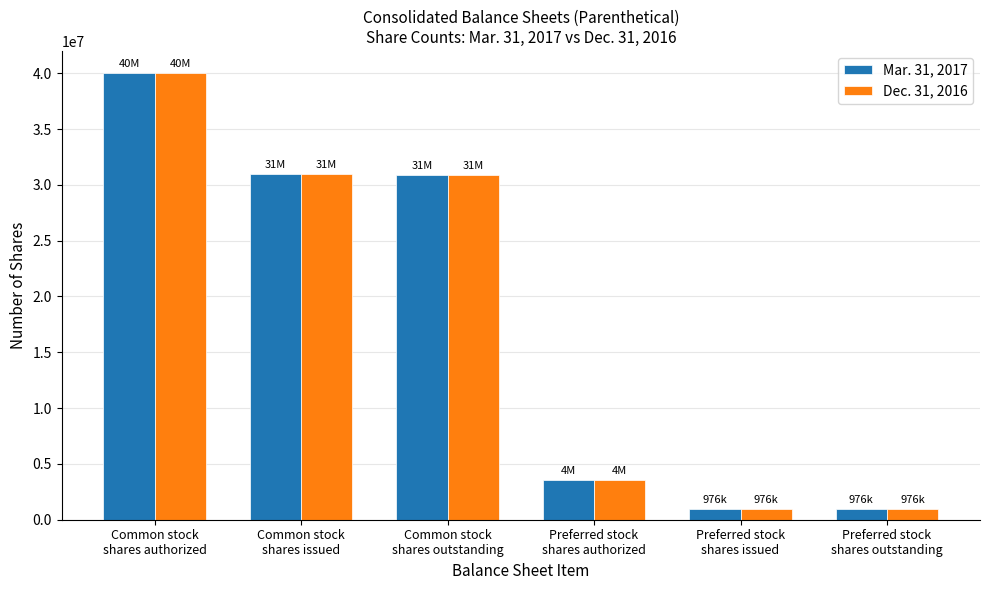

At how many categories does at least one series exceed 22053557?

3